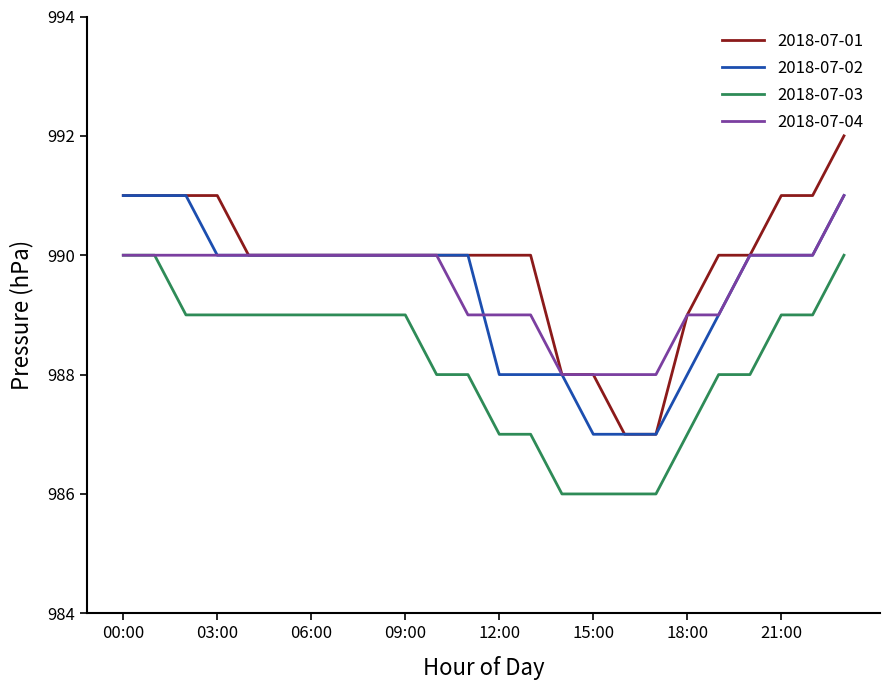

True or false: 2018-07-02 and 2018-07-03 intersect in this chart.

False